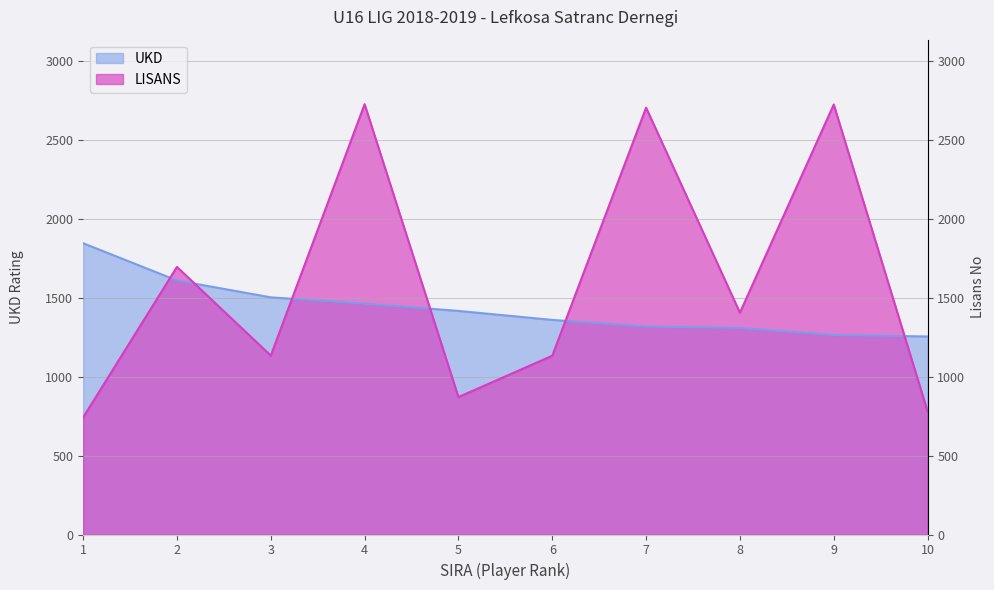

Is it true that UKD equals 1846 at 1?

True